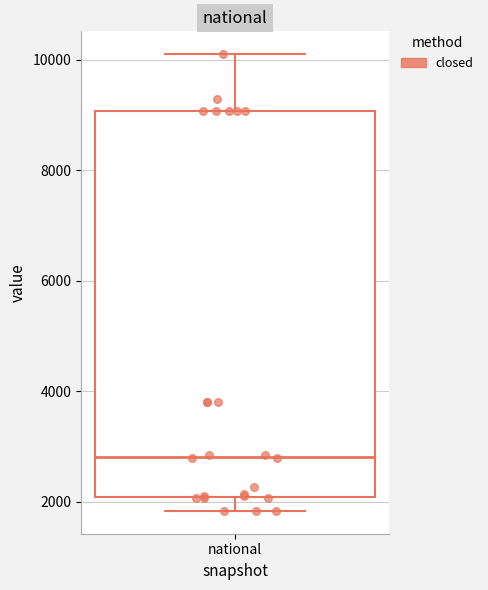

Read this box plot against the y-axis: the position of the median line, the range covered by the box, and the ends of both whiskers. The values are not printed on the chart, so give them approximately, as read against the axis.

median 2800, box 2000 to 9000, whiskers 1800 to 10200